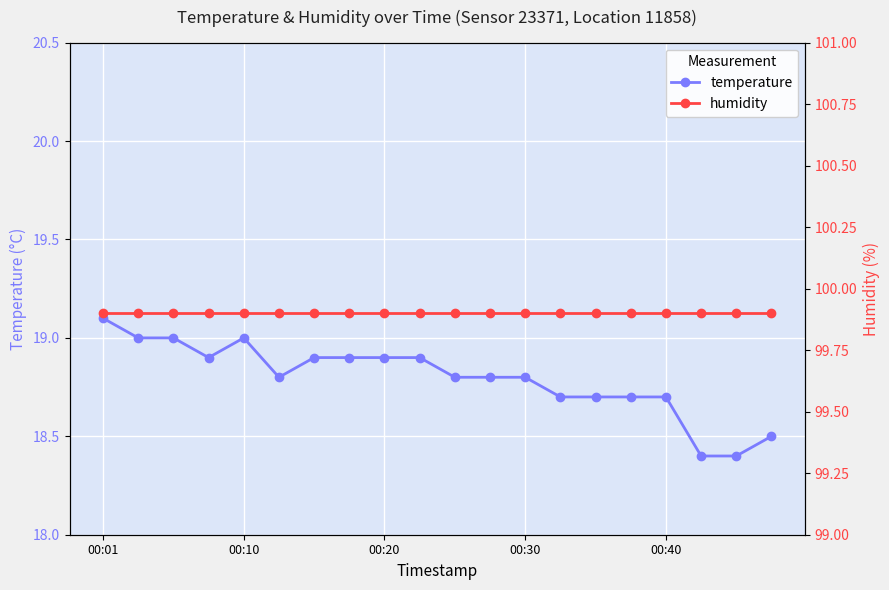

What is the minimum value for temperature?

18.4